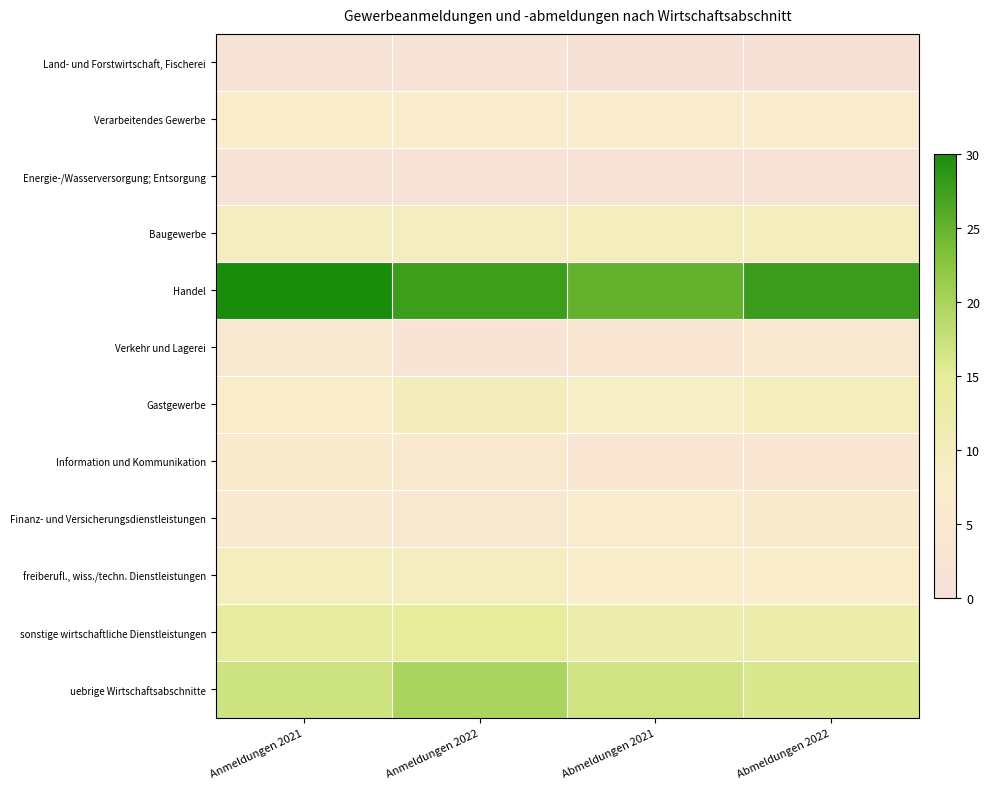

Which series has the largest total across all categories?

Handel